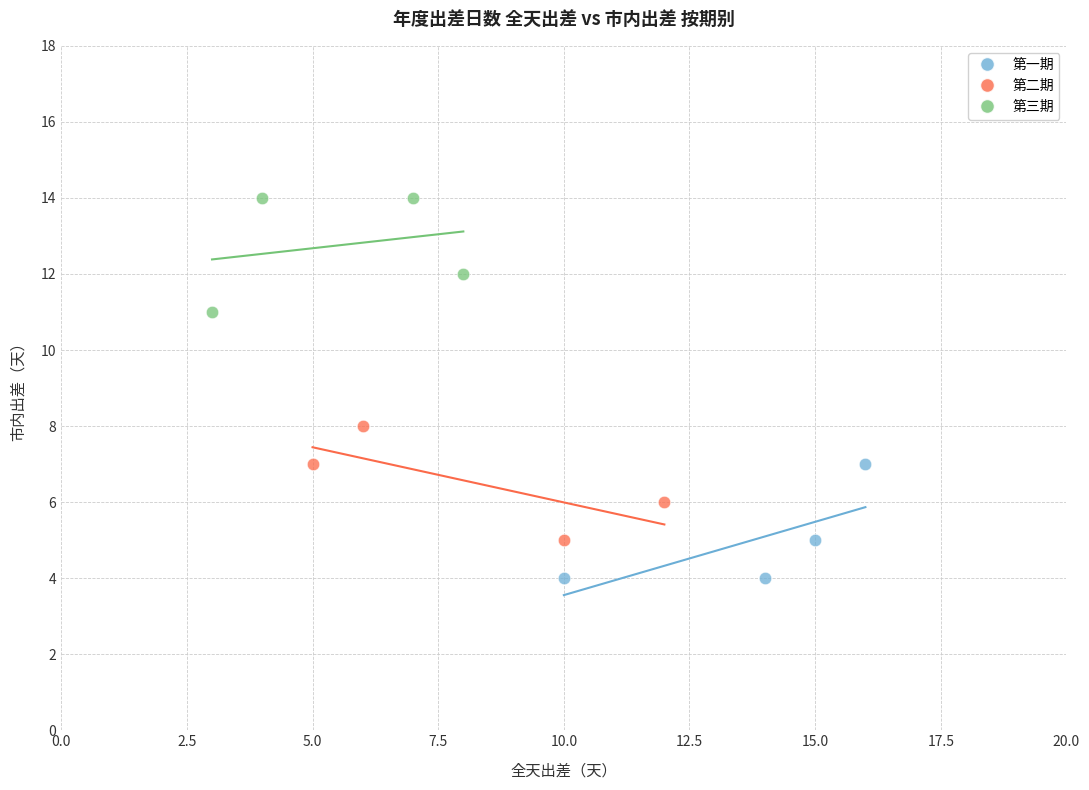

Which series contains the highest Y value?

第三期